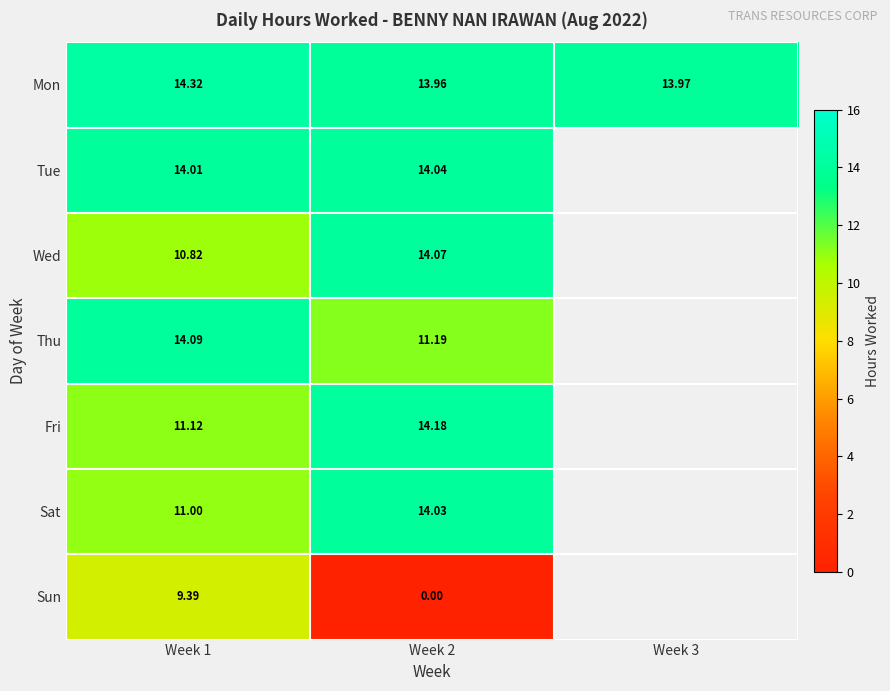

Between Week 1 and Week 2, which series saw the biggest shift?

Sun